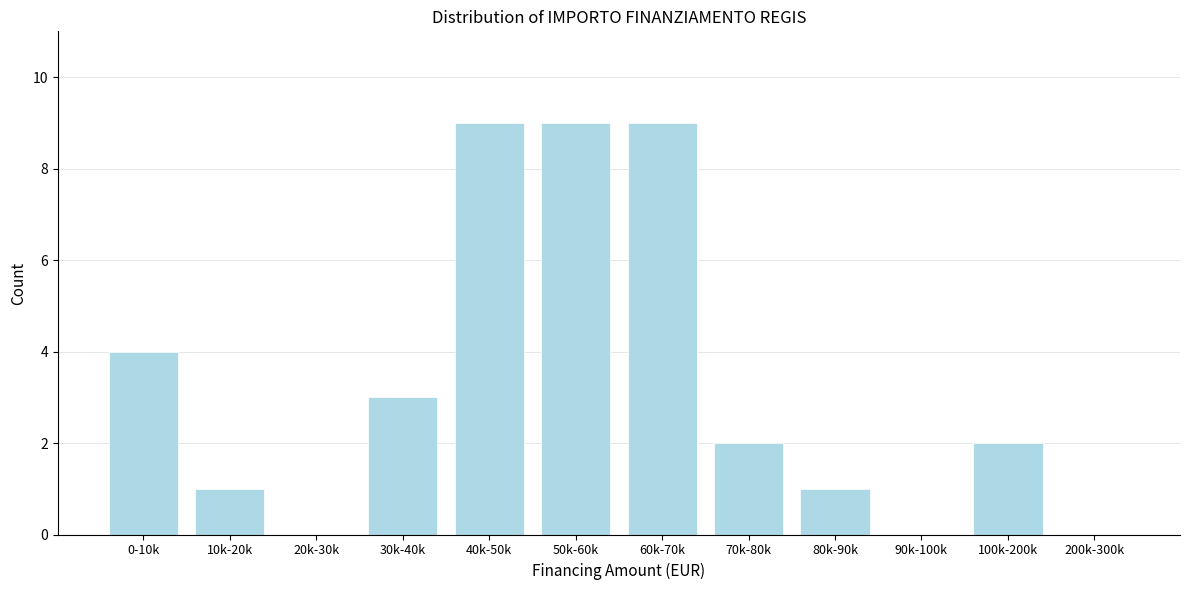

Reading left to right, what are all the values shown in this chart?

0-10k=4	10k-20k=1	20k-30k=0	30k-40k=3	40k-50k=9	50k-60k=9	60k-70k=9	70k-80k=2	80k-90k=1	90k-100k=0	100k-200k=2	200k-300k=0